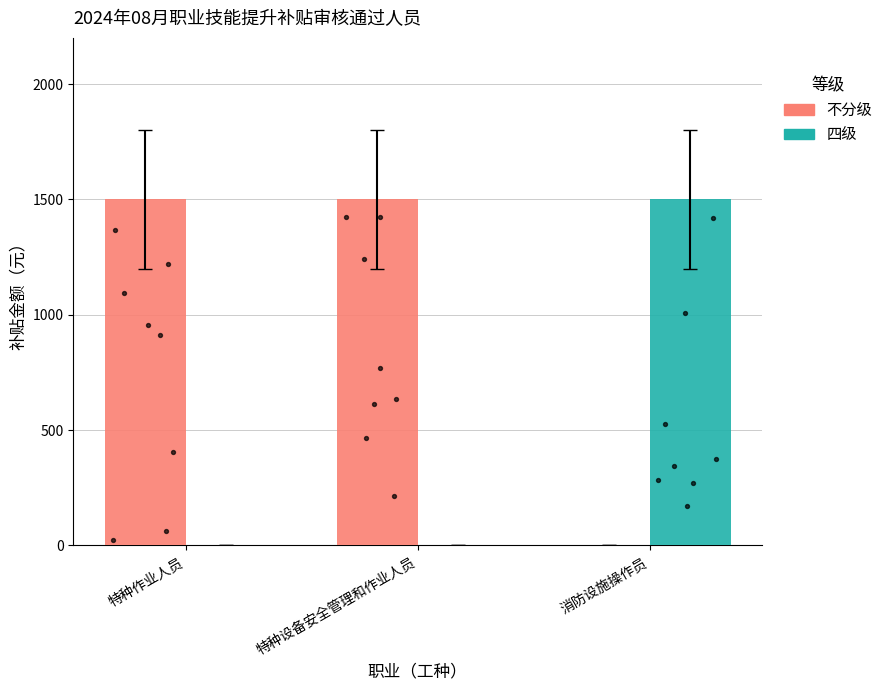

What are all the series names shown in the legend?

不分级, 四级